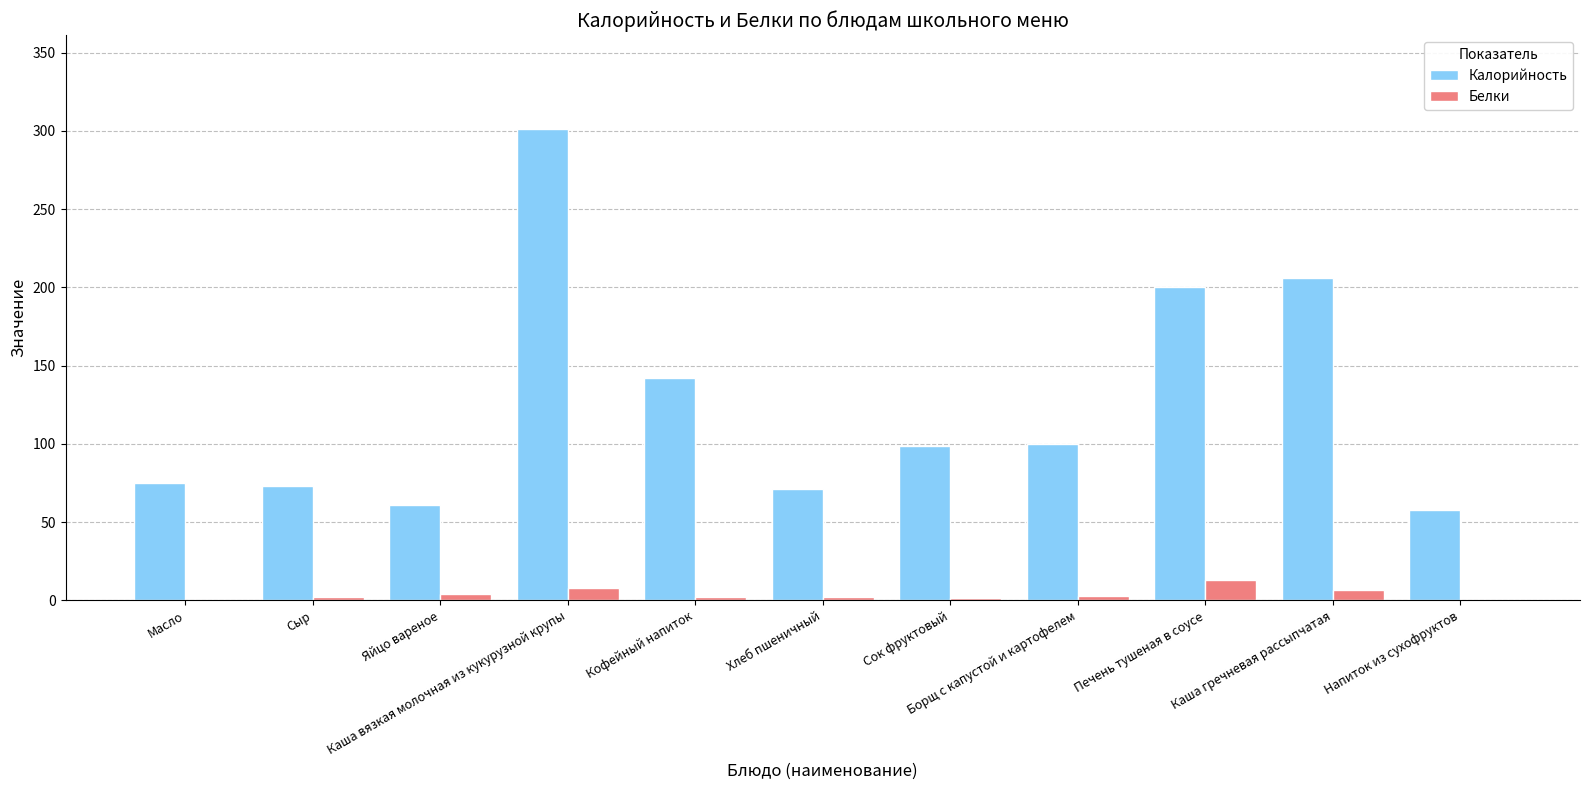

What is the sum of all Калорийность values?

1386.3